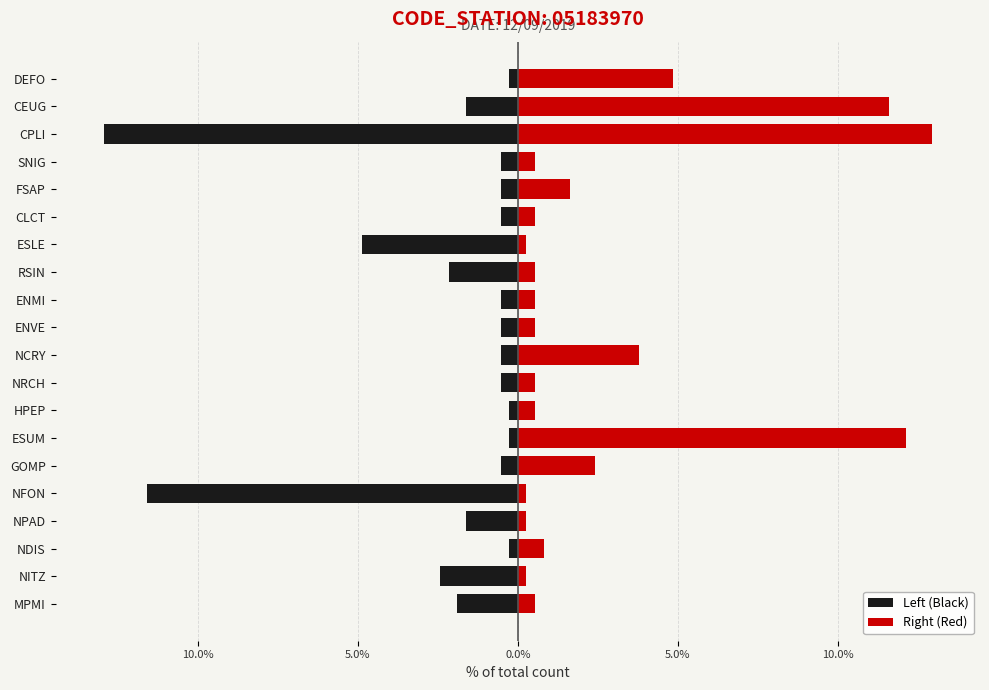

How many bars are there in each group?

2